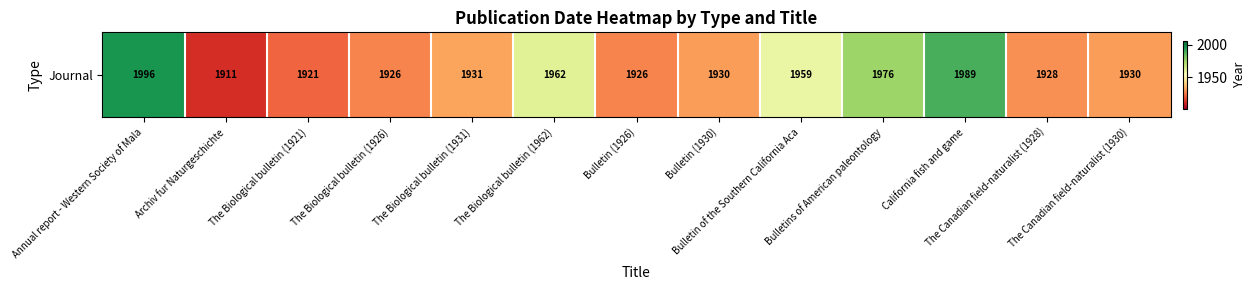

Reading left to right, transcribe all the data shown in this chart.

1996	1911	1921	1926	1931	1962	1926	1930	1959	1976	1989	1928	1930